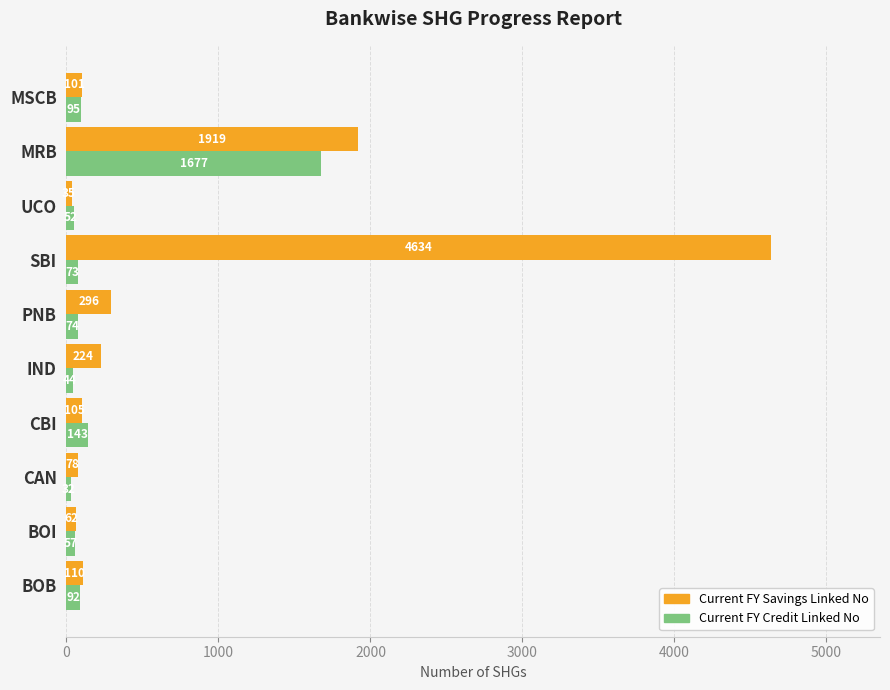

Rank the categories by Current FY Savings Linked No value from highest to lowest.

SBI, MRB, PNB, IND, BOB, CBI, MSCB, CAN, BOI, UCO